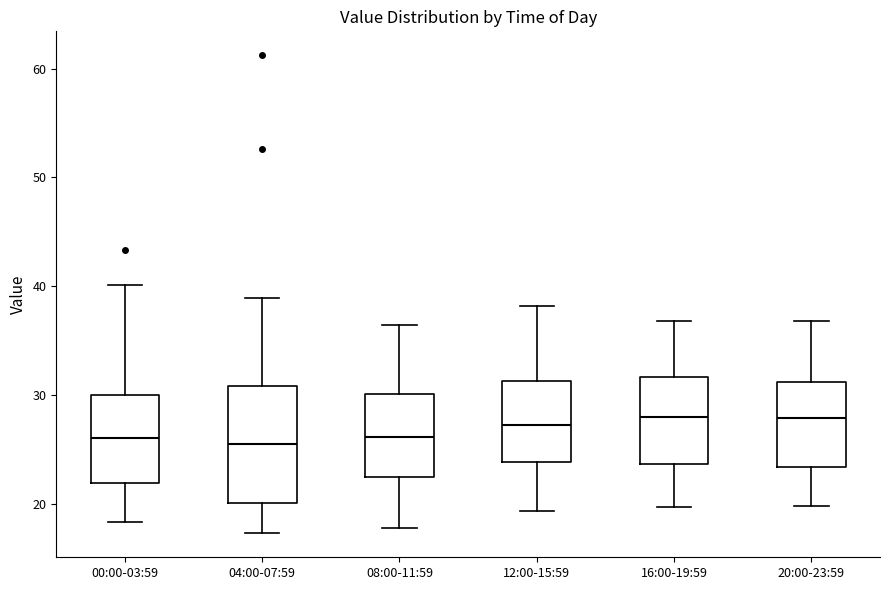

Reading left to right, read every box against the y-axis: the position of its median line, the range the box covers, and the ends of its whiskers. The values are not printed on the chart, so give them approximately, as read against the axis.

00:00-03:59: median 26, box 22 to 30, whiskers 18 to 40
04:00-07:59: median 26, box 20 to 31, whiskers 17 to 39
08:00-11:59: median 26, box 22 to 30, whiskers 18 to 36
12:00-15:59: median 27, box 24 to 31, whiskers 19 to 38
16:00-19:59: median 28, box 24 to 32, whiskers 20 to 37
20:00-23:59: median 28, box 23 to 31, whiskers 20 to 37